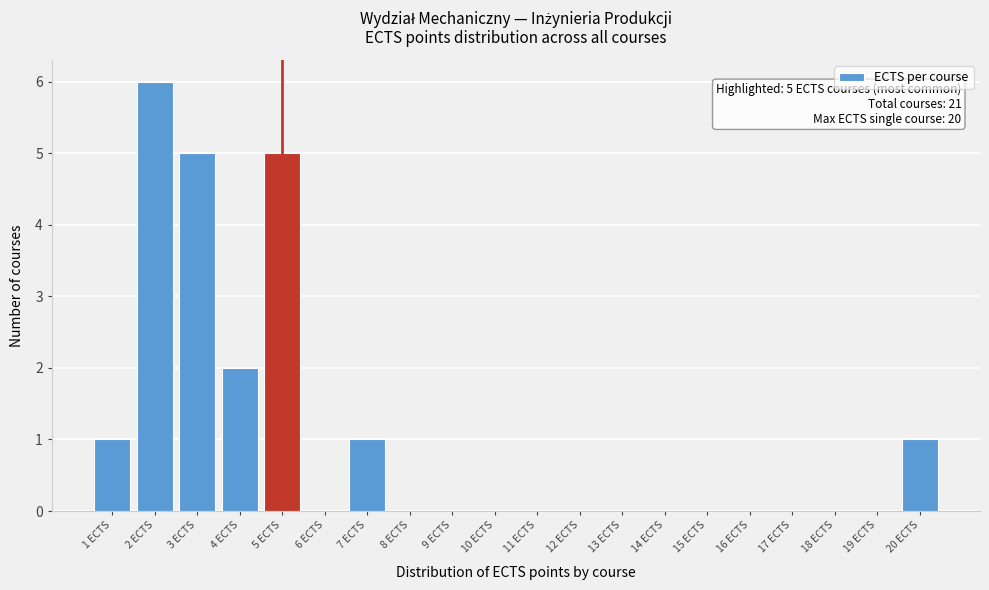

Over which range of the x-axis is the bar tallest?

1.5 to 2.5